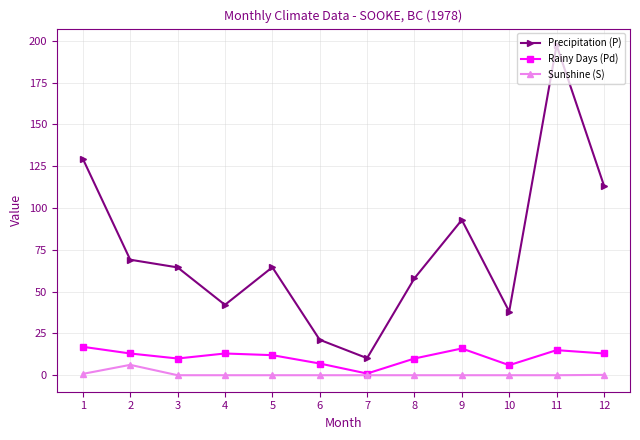

Where does the Rainy Days (Pd) series first go above 13?

1